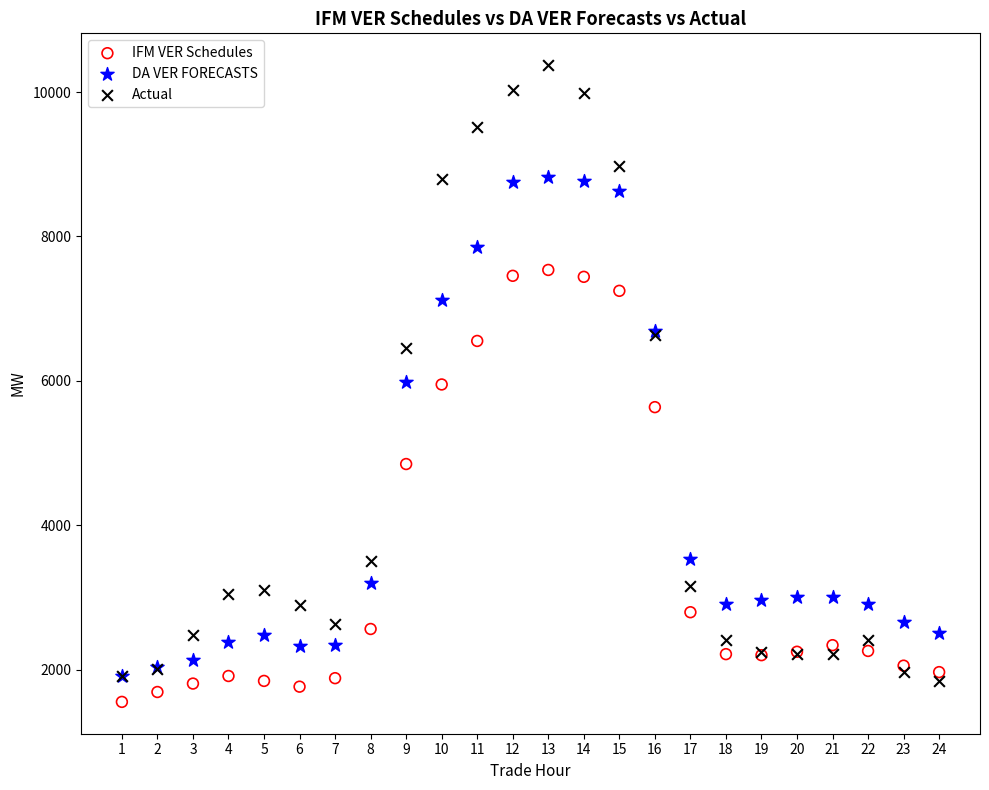

What are all the series names shown in the legend?

IFM VER Schedules, DA VER FORECASTS, Actual